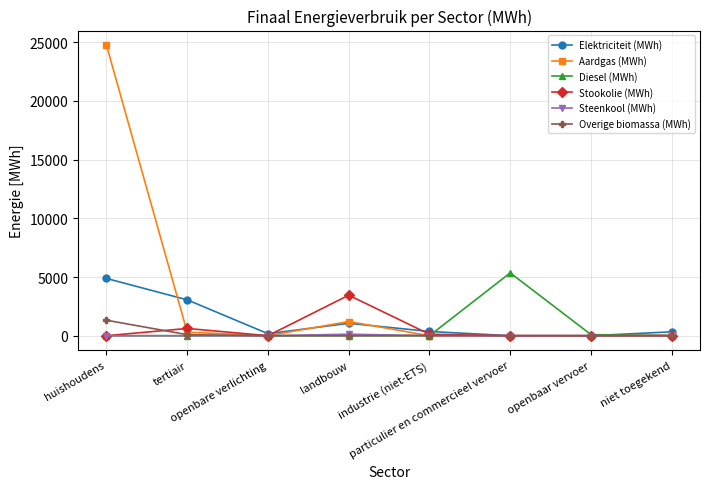

How many data points in Aardgas (MWh) are above 43?

4